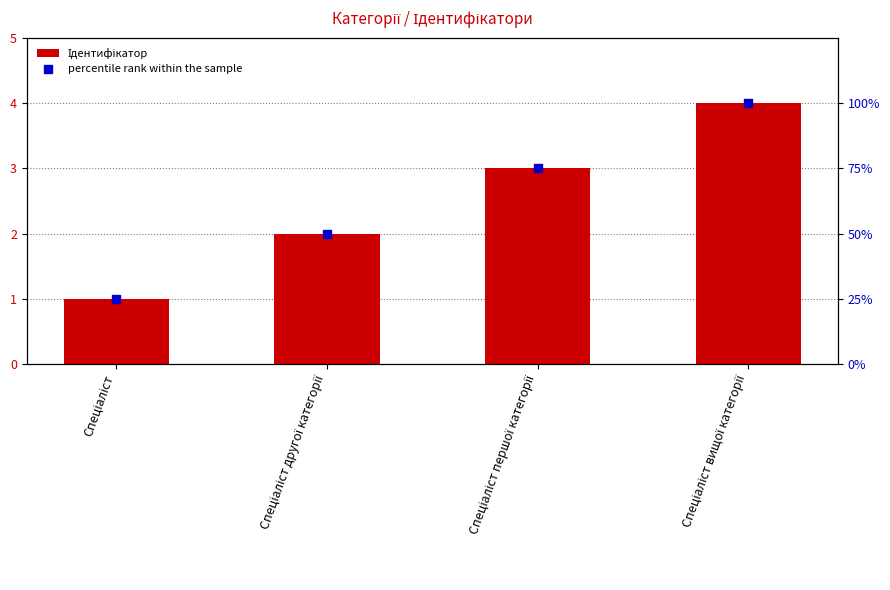

Which series reaches the maximum Y coordinate?

percentile rank within the sample